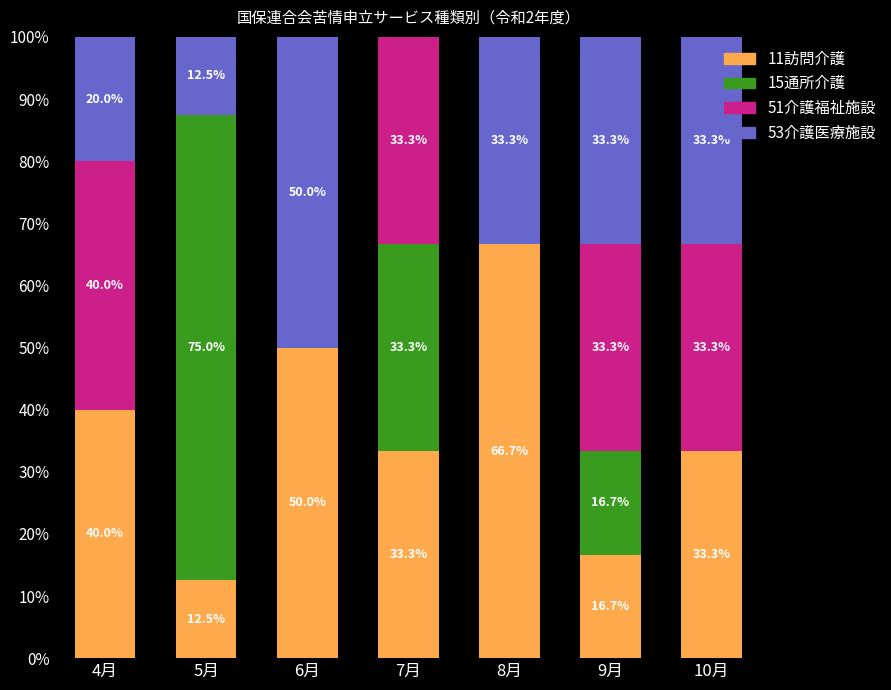

Are the bars grouped side by side (vs. stacked)?

No